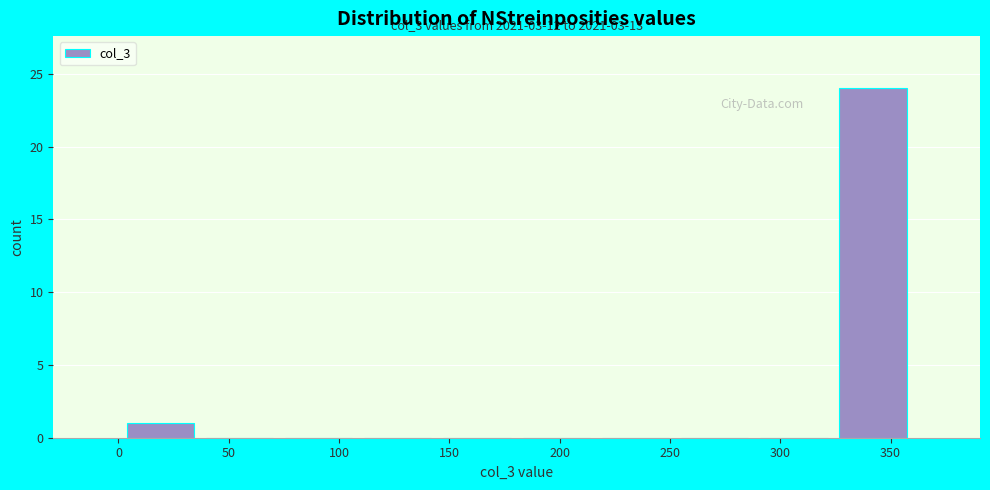

Over which range of the x-axis is the bar tallest?

325 to 360